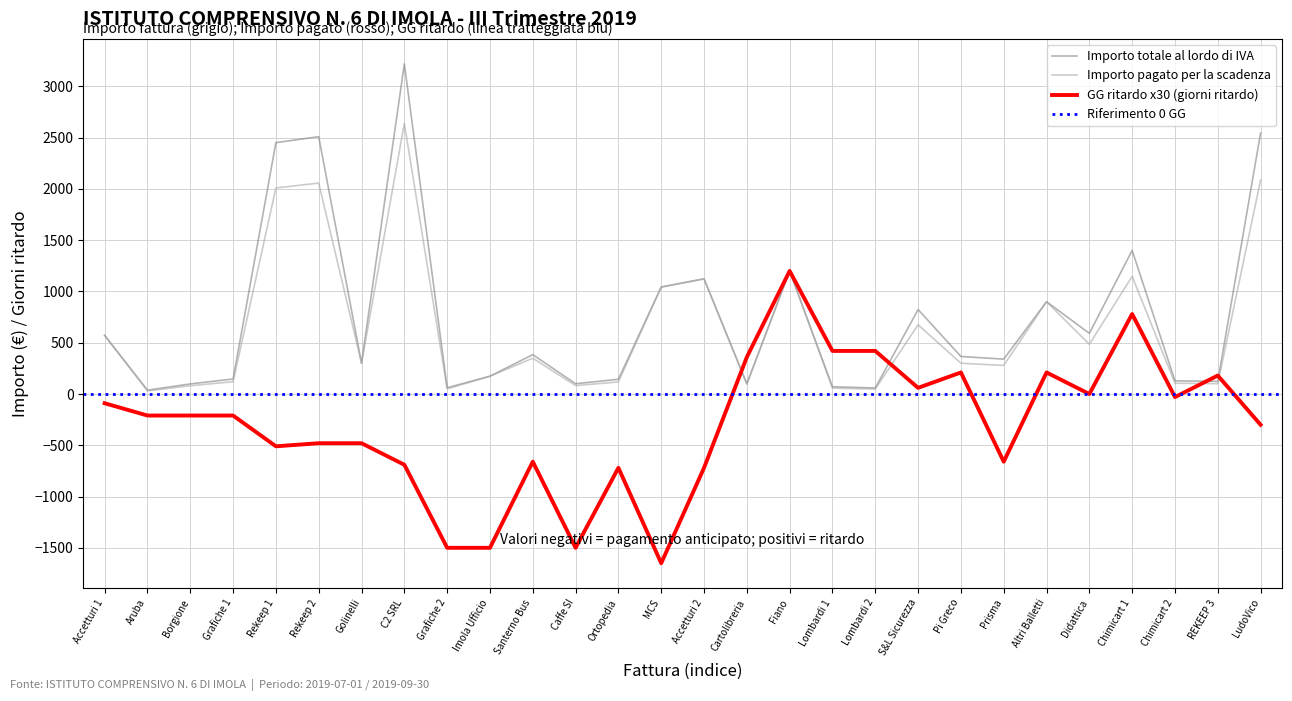

List the labels in order of GG ritardo pagamento value, largest first.

Fiano, Chimicart 1, Lombardi 1, Lombardi 2, Cartolibreria, Pi Greco, Altri Balletti, REKEEP 3, S&L Sicurezza, Didattica, Chimicart 2, Accetturi 1, Aruba, Borgione, Grafiche 1, LudoVico, Rekeep 2, Golinelli, Rekeep 1, Santerno Bus, Prisma, C2 SRL, Ortopedia, Accetturi 2, Grafiche 2, Imola Ufficio, Caffe SI, MCS